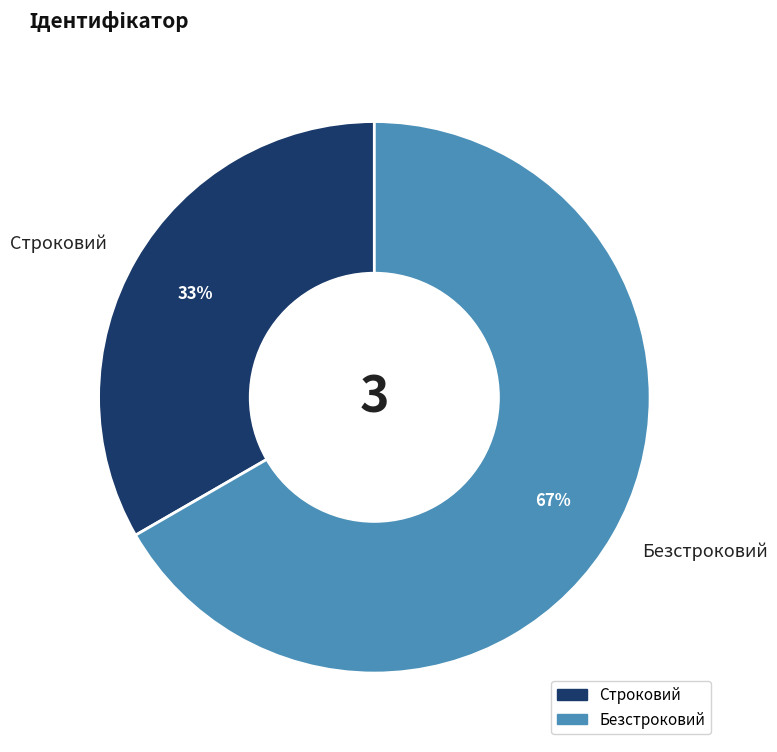

What is the smallest slice in the pie chart?

Строковий